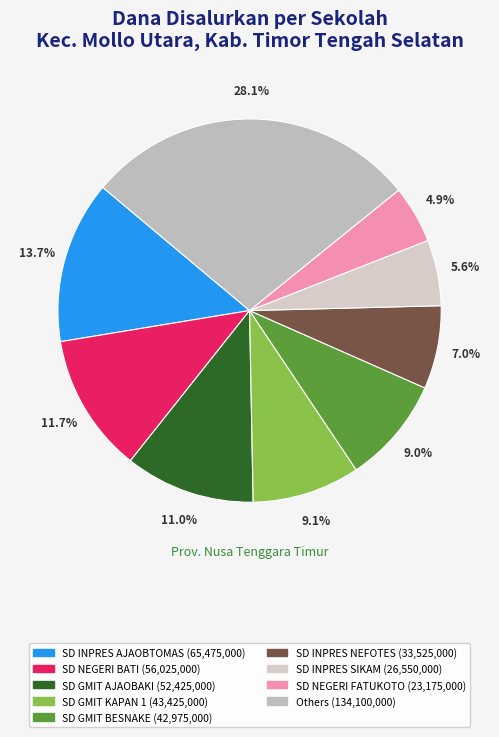

How many slices are in this pie chart?

9